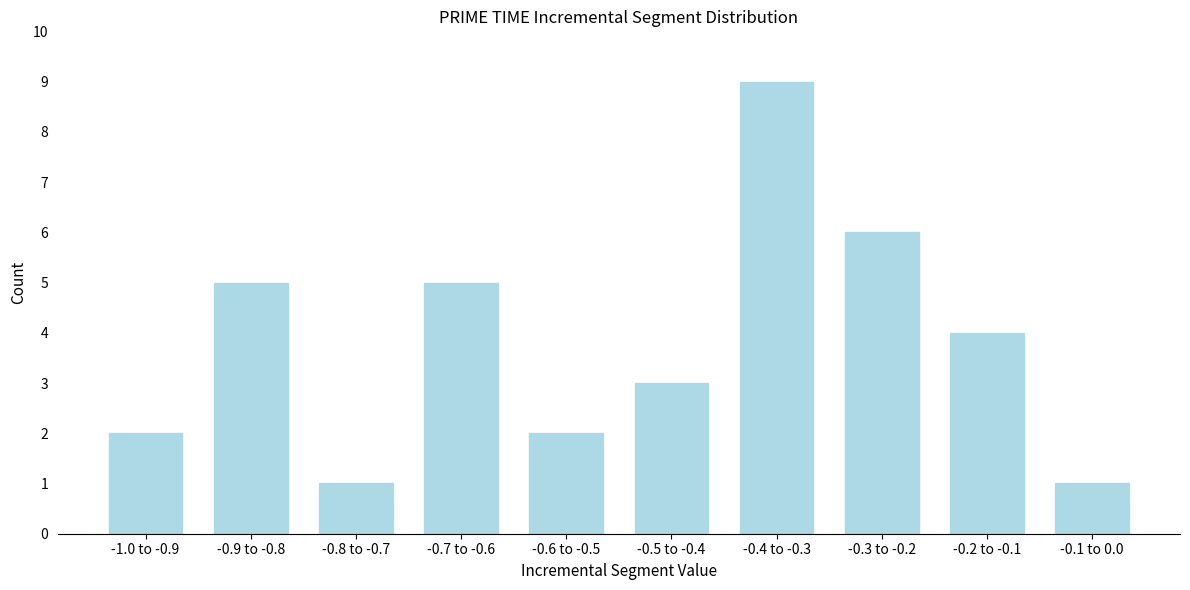

Reading left to right, list all the values displayed in this chart.

2	5	1	5	2	3	9	6	4	1